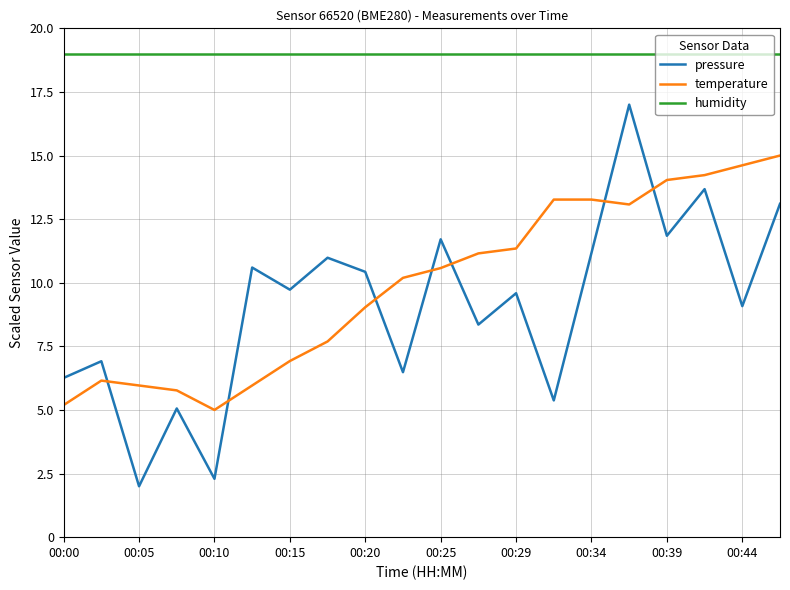

Which series has the largest range (max minus min)?

pressure